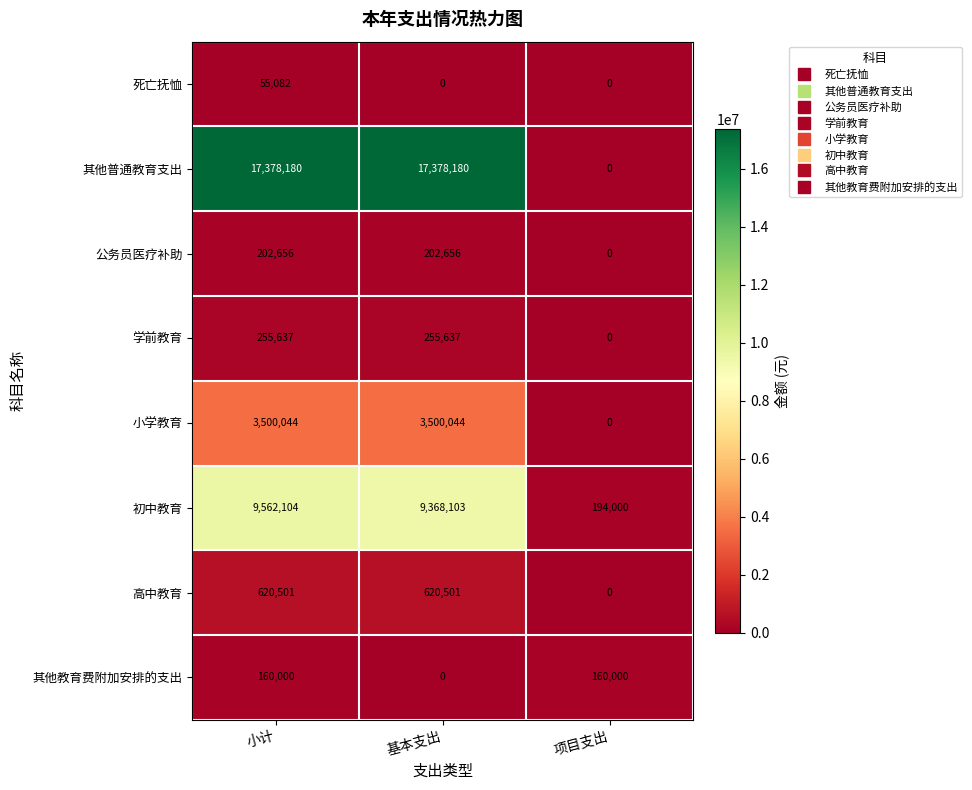

Which series has the widest spread of values?

其他普通教育支出